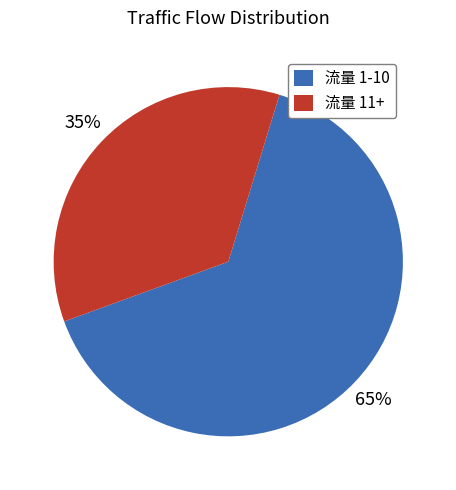

To the nearest percent, what is the average slice percentage?

50%